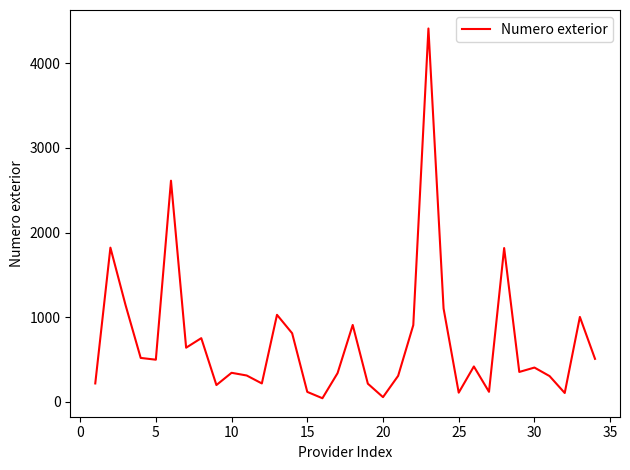

What is the greatest value displayed?

4414